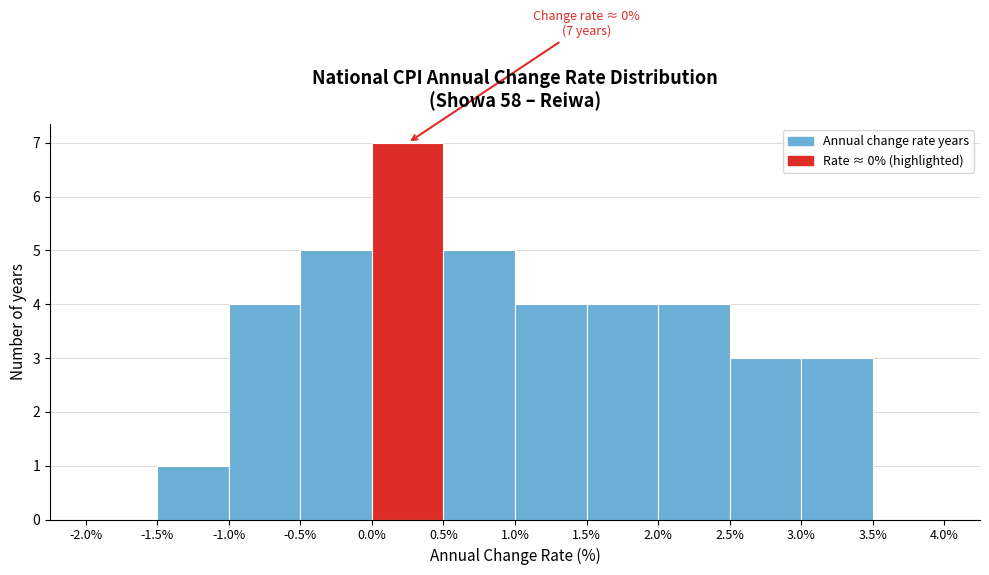

Over which range of the x-axis is the bar tallest?

0.0% to 0.5%